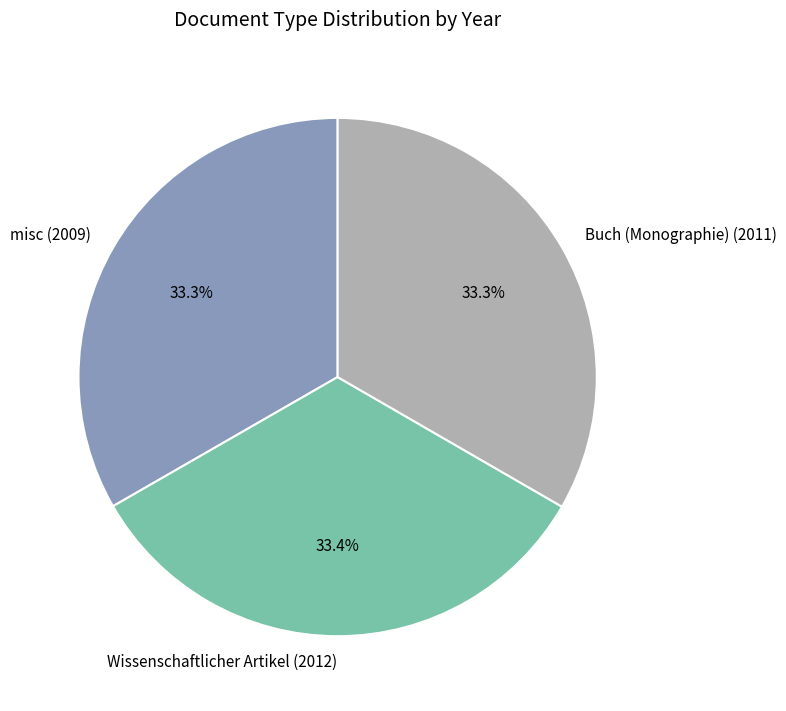

Is it true that Wissenschaftlicher Artikel (2012) is 28% of the pie?

False